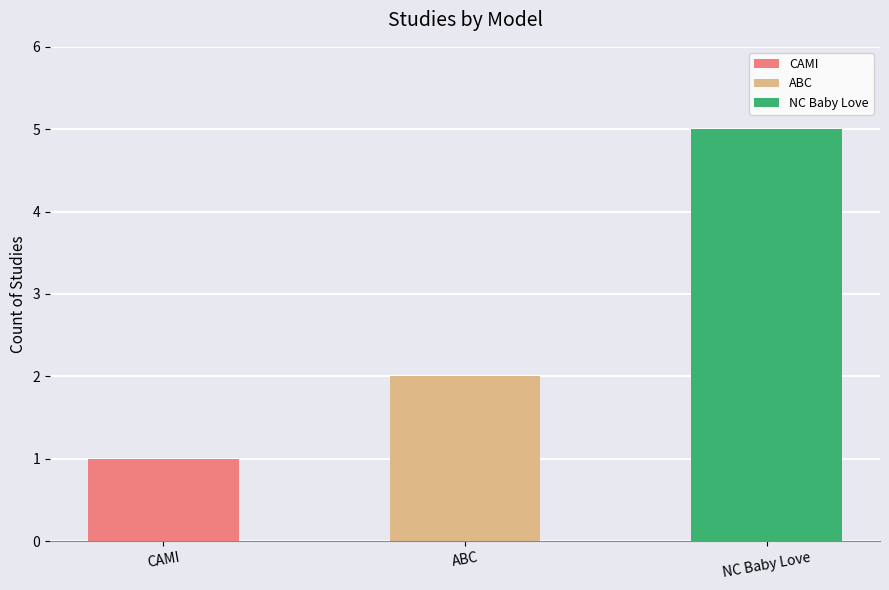

What position from the left is Attachment and Biobehavioral Catch-Up?

2